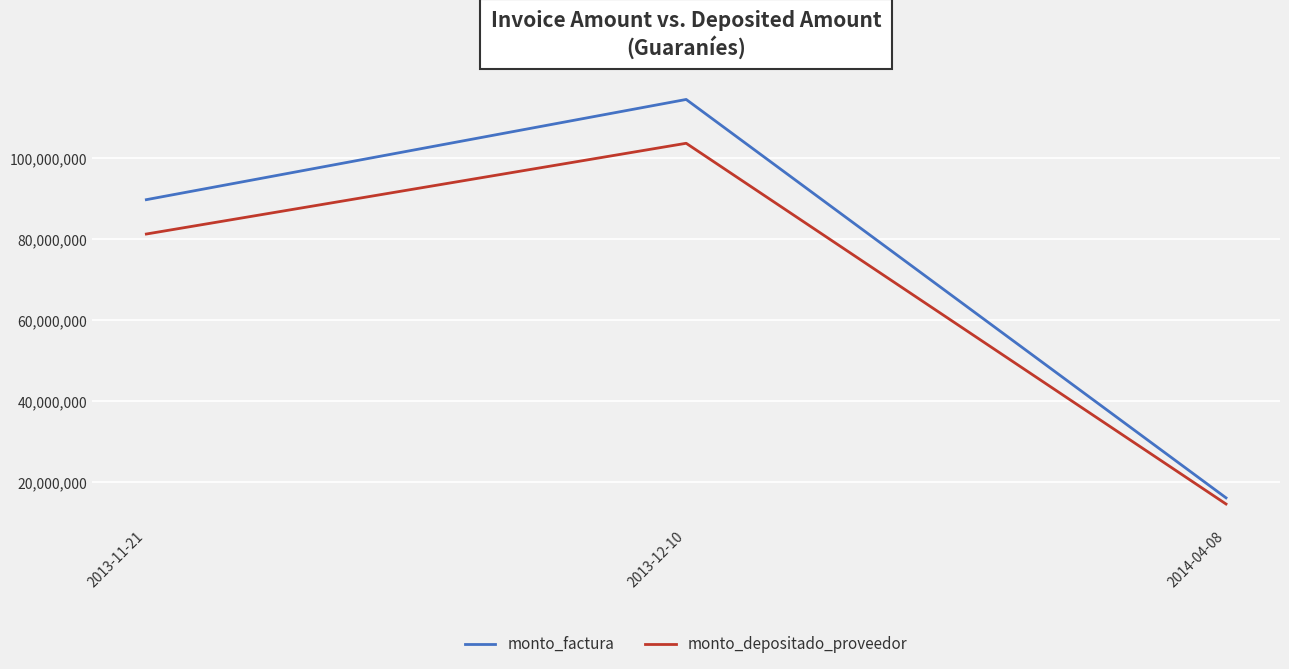

Reading left to right, transcribe all the data shown in this chart.

monto_factura: 2013-11-21=89790368	2013-12-10=114535219	2014-04-08=16169669
monto_depositado_proveedor: 2013-11-21=81307628	2013-12-10=103714764	2014-04-08=14642076